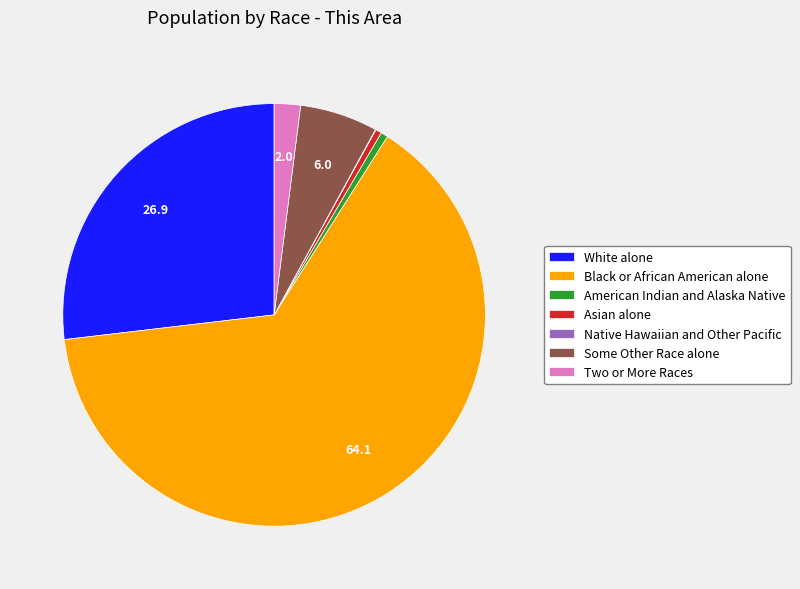

Does White alone account for over 50% of the chart?

No